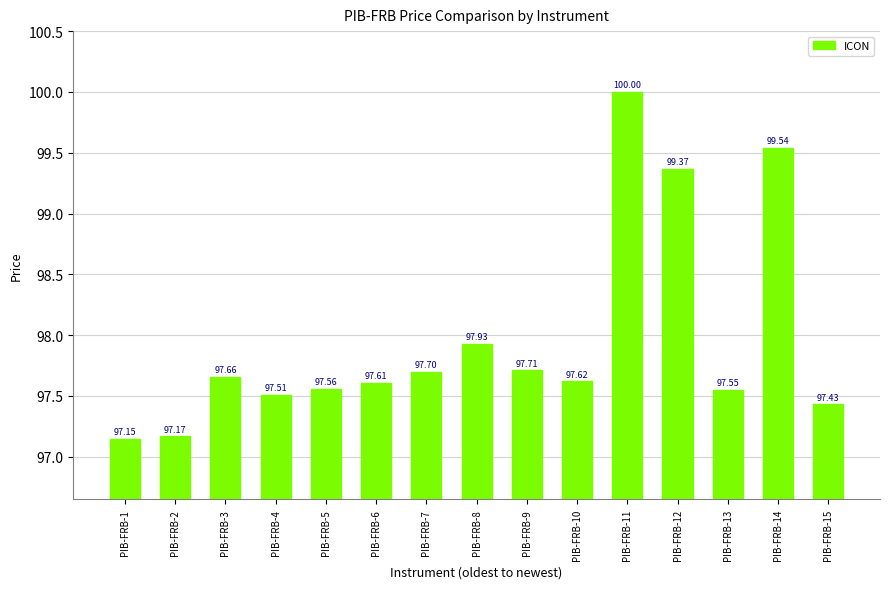

Rank the categories by value from lowest to highest.

PIB-FRB-1, PIB-FRB-2, PIB-FRB-15, PIB-FRB-4, PIB-FRB-13, PIB-FRB-5, PIB-FRB-6, PIB-FRB-10, PIB-FRB-3, PIB-FRB-7, PIB-FRB-9, PIB-FRB-8, PIB-FRB-12, PIB-FRB-14, PIB-FRB-11